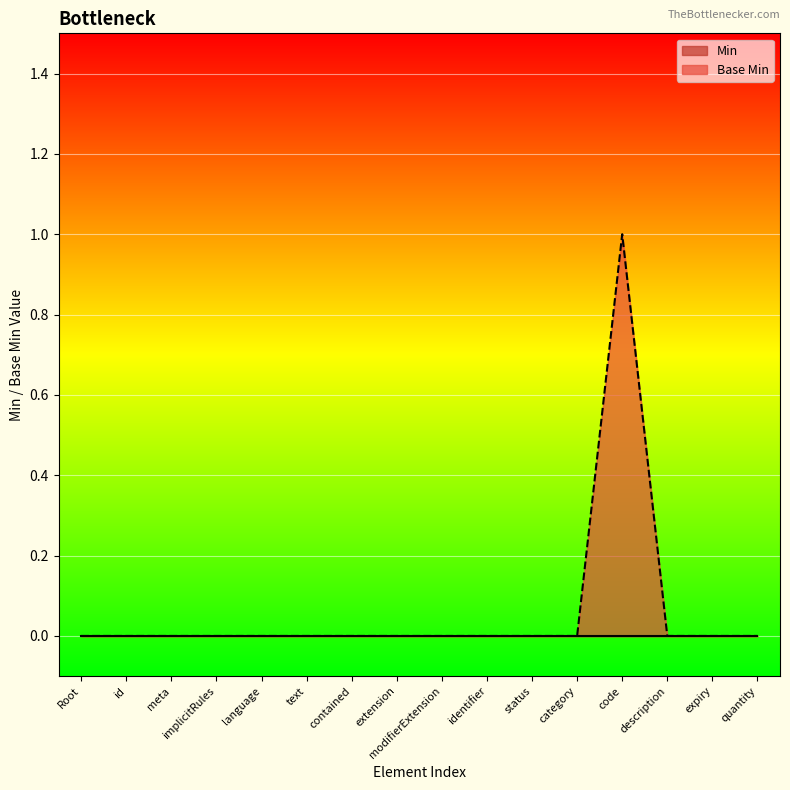

Count the number of data series in this chart.

2